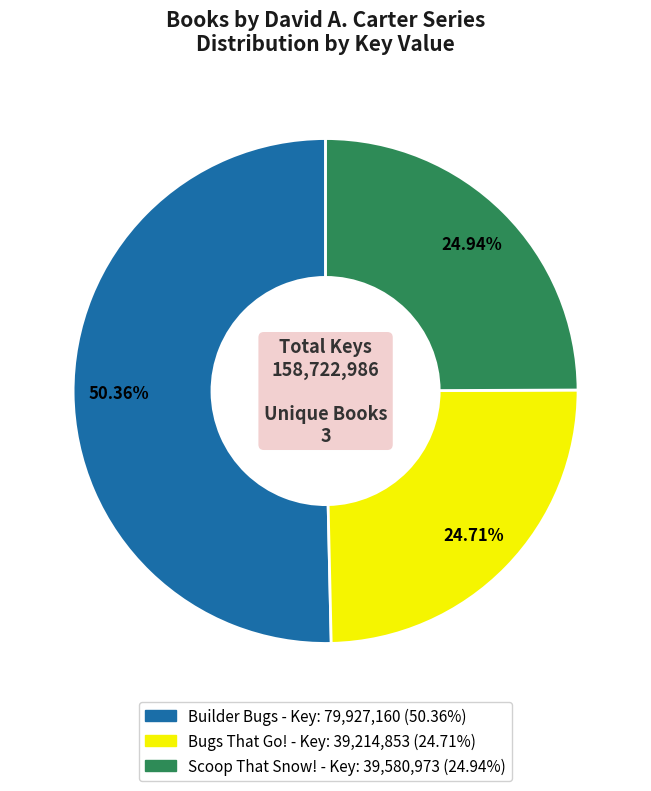

Which slice is the largest?

Builder Bugs